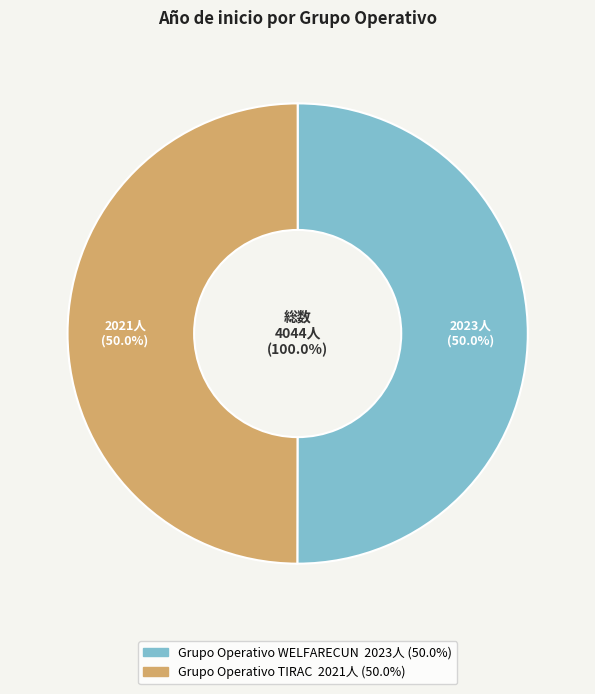

Does Grupo Operativo TIRAC represent more than half of the total?

No